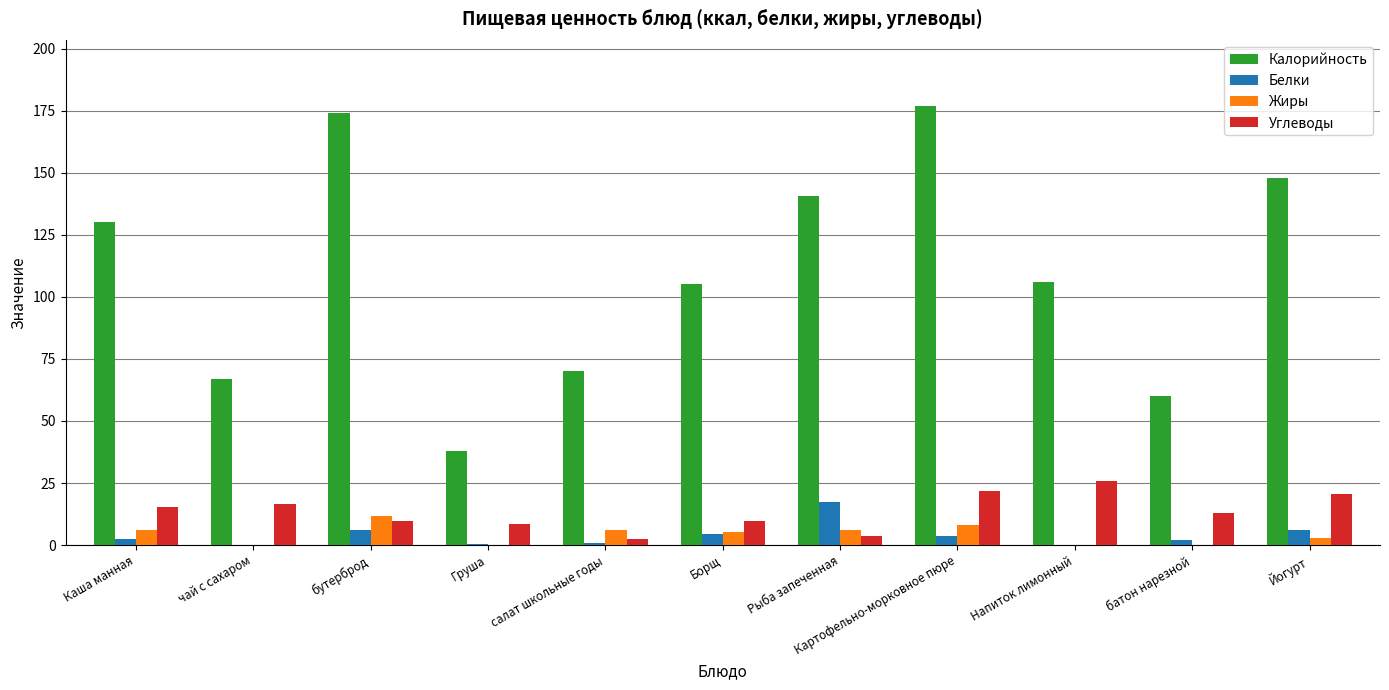

Are the bars horizontal?

No